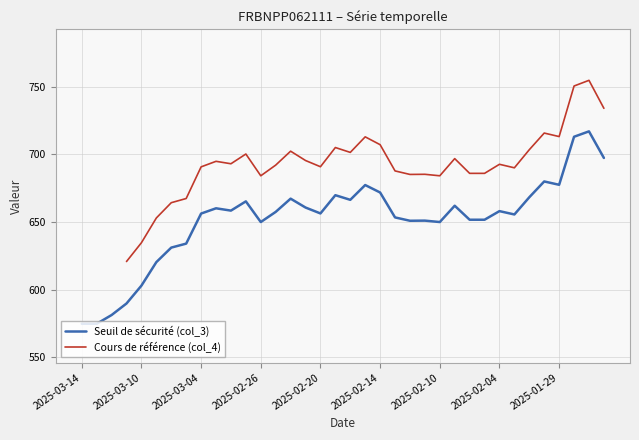

At how many categories does at least one series exceed 741?

2